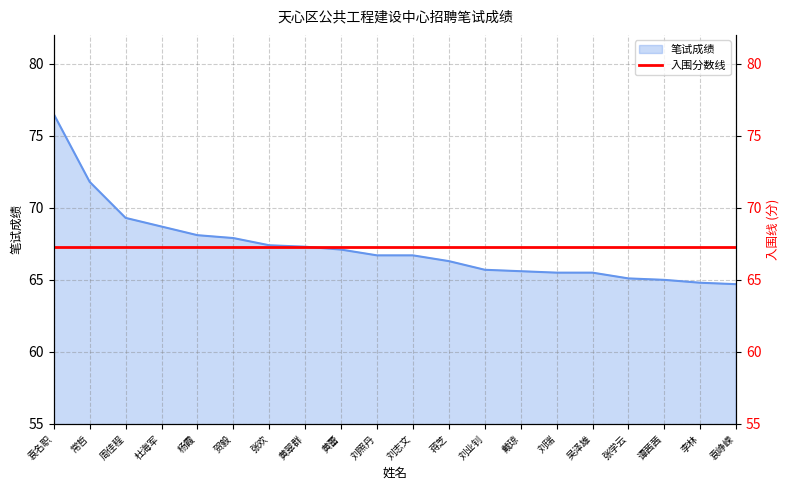

What is the greatest value displayed?

76.5